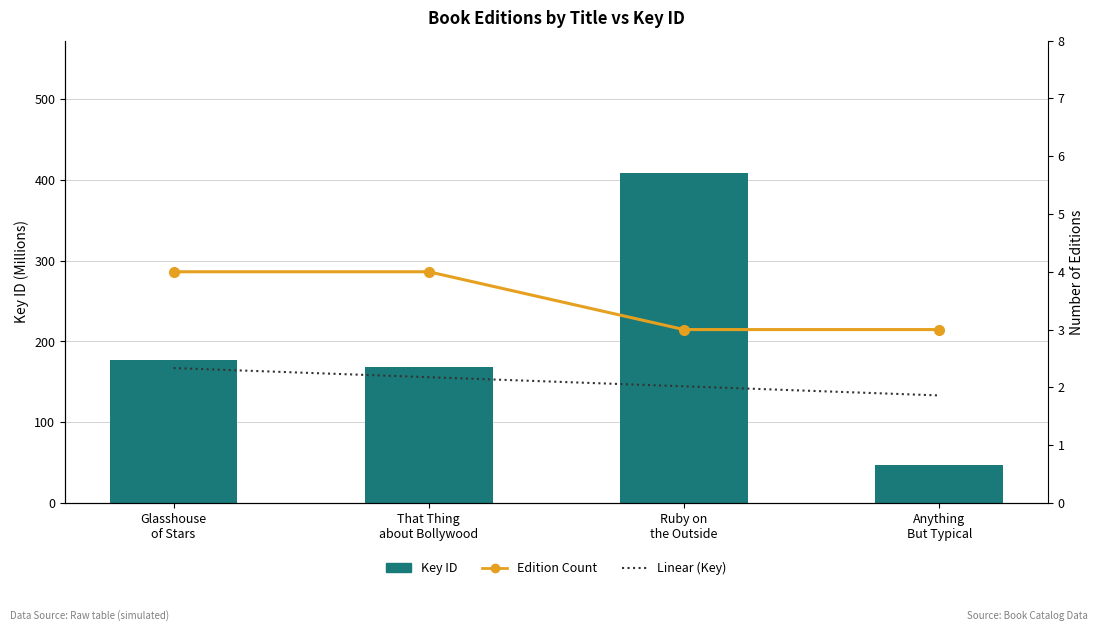

List the series in order of their peak value, highest first.

Key (M), Edition Count, Linear (Key)